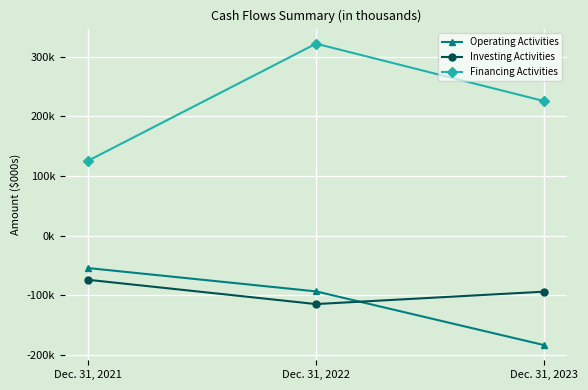

What is the value of the Operating Activities point at the 3rd from the left?

-184170